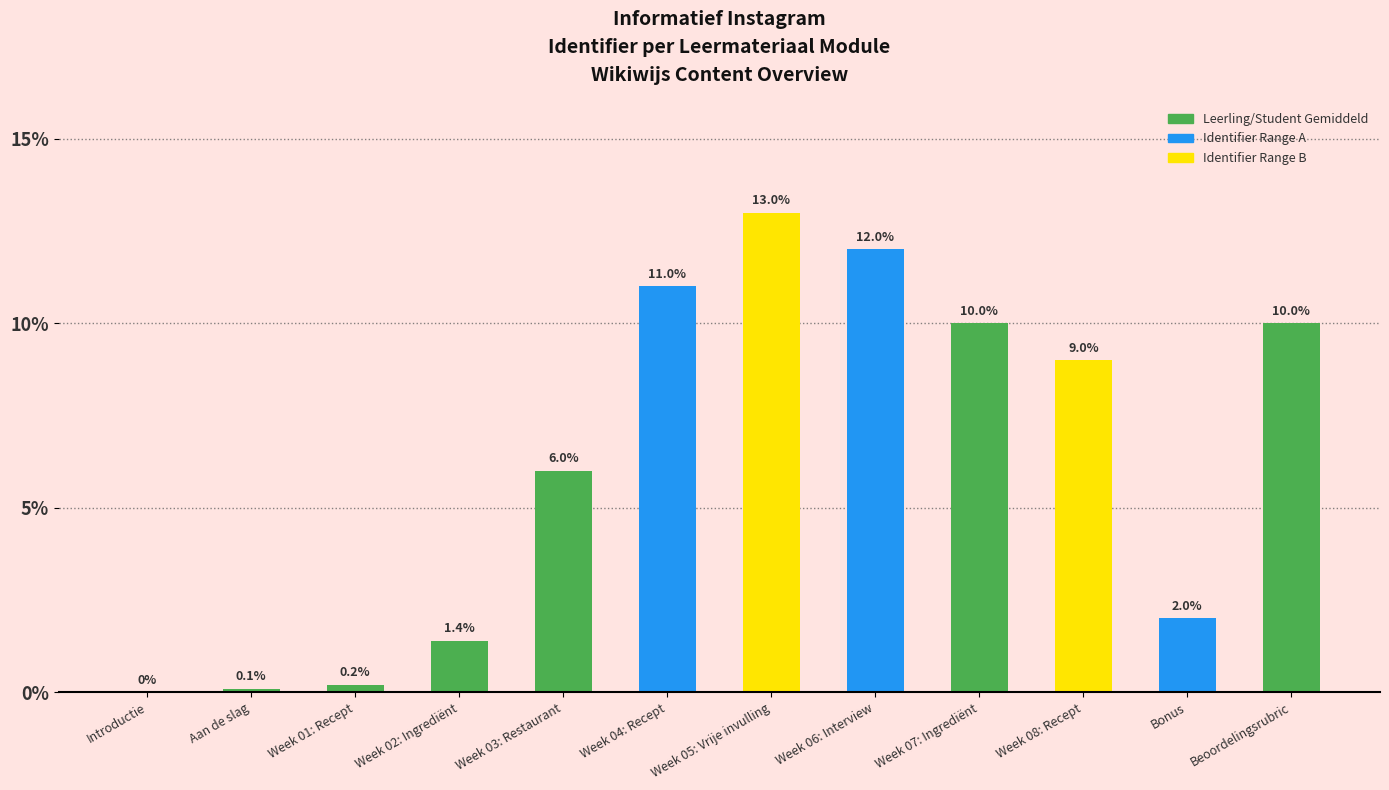

Where is the data nearest to the value 6?

Week 03: Restaurant